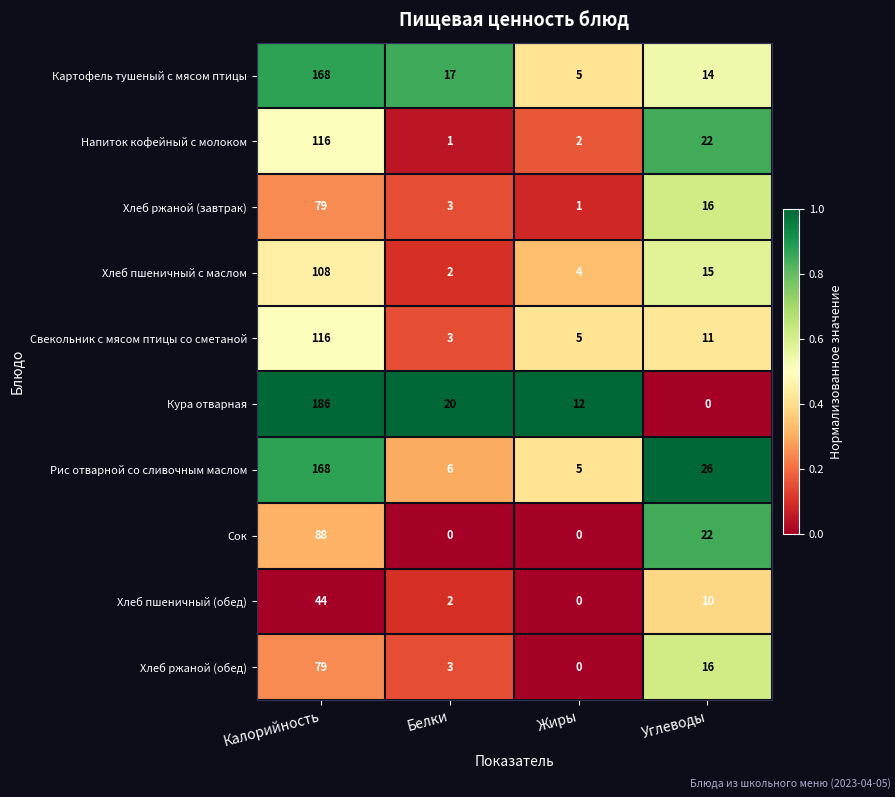

What is the difference between the Хлеб пшеничный с маслом values at Калорийность and Жиры?

104